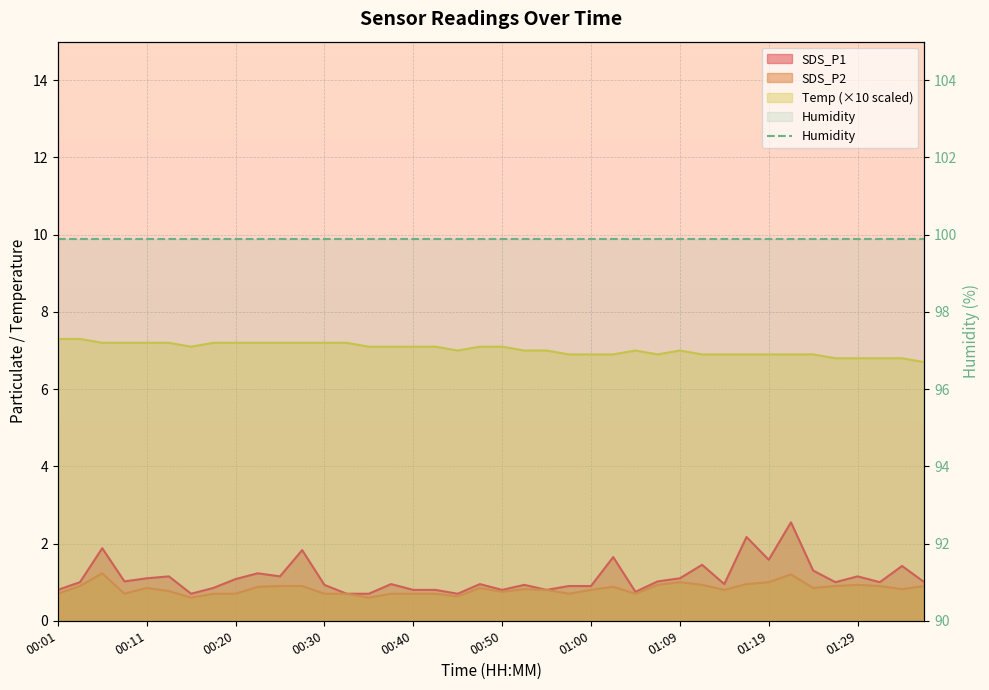

Which has a higher value, 00:25 or 00:38?

00:25